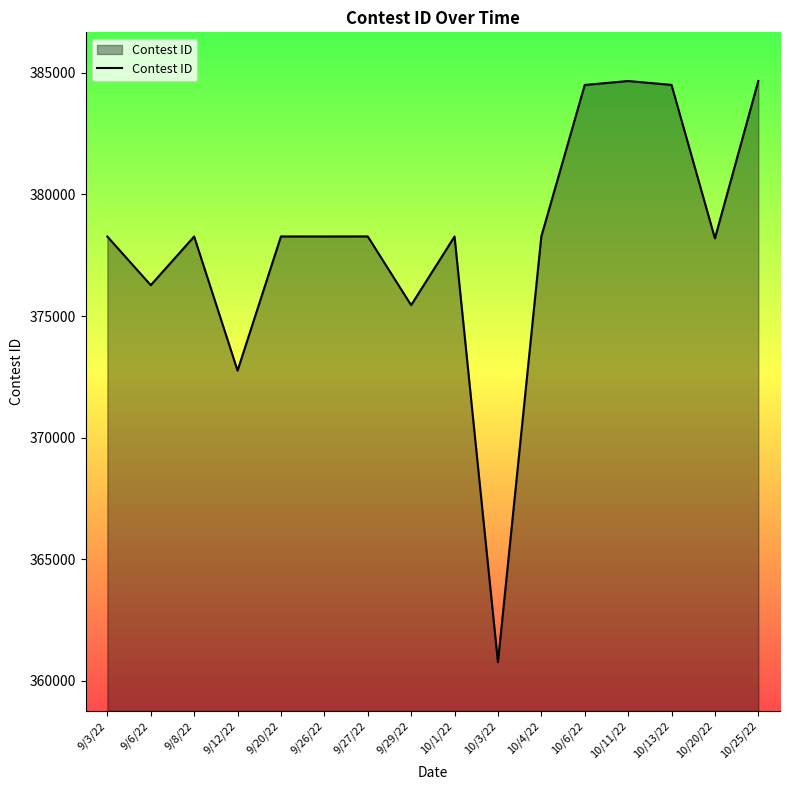

What is the sum of all values?

6049647